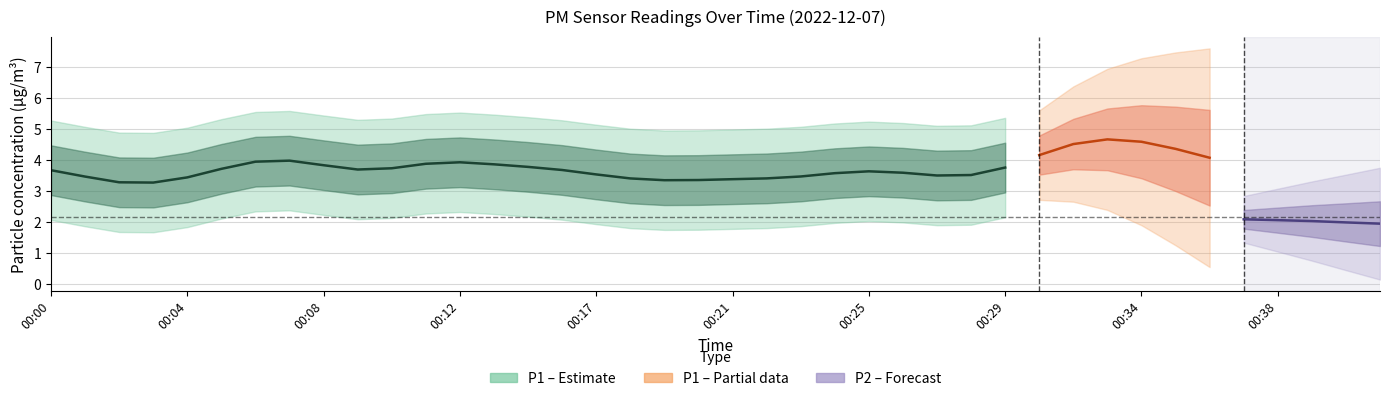

True or false: P2 and P1 cross at least once.

False